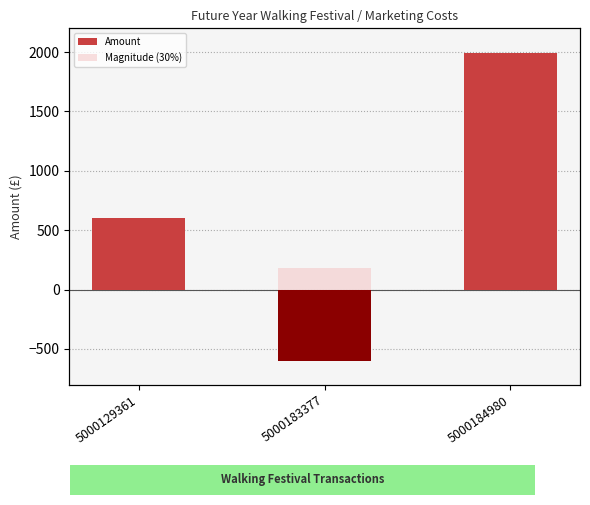

How many groups of bars are there?

3